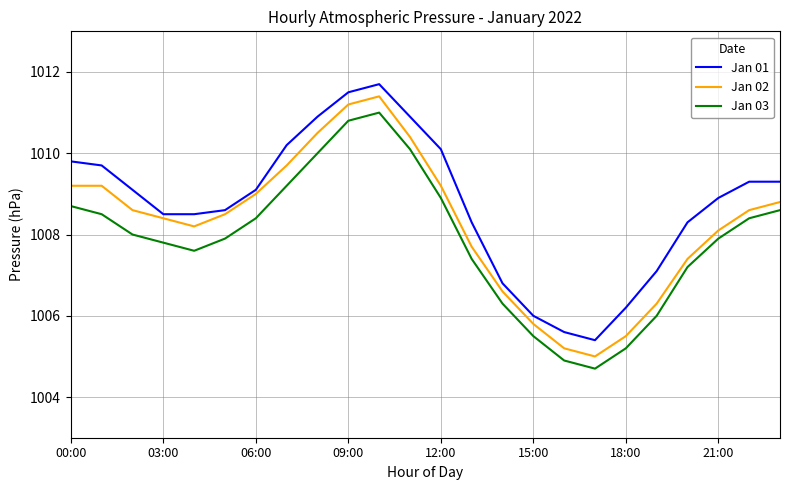

List the series in order of their peak value, highest first.

Jan 01, Jan 02, Jan 03